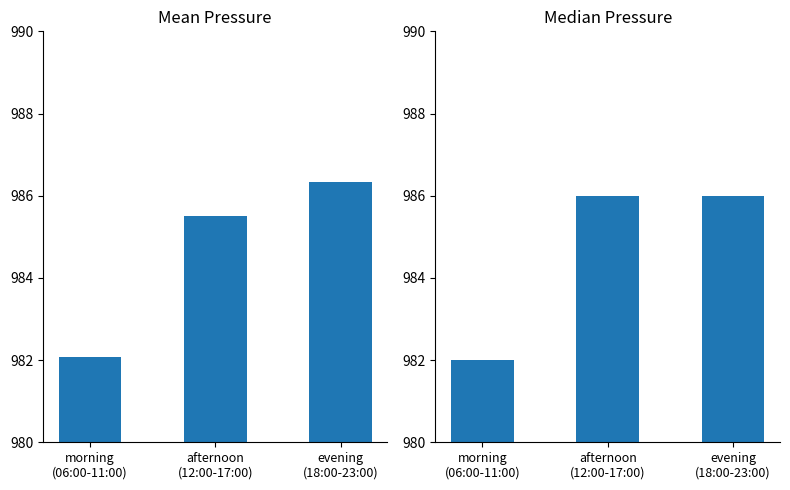

What is the maximum value shown in the chart?

986.3